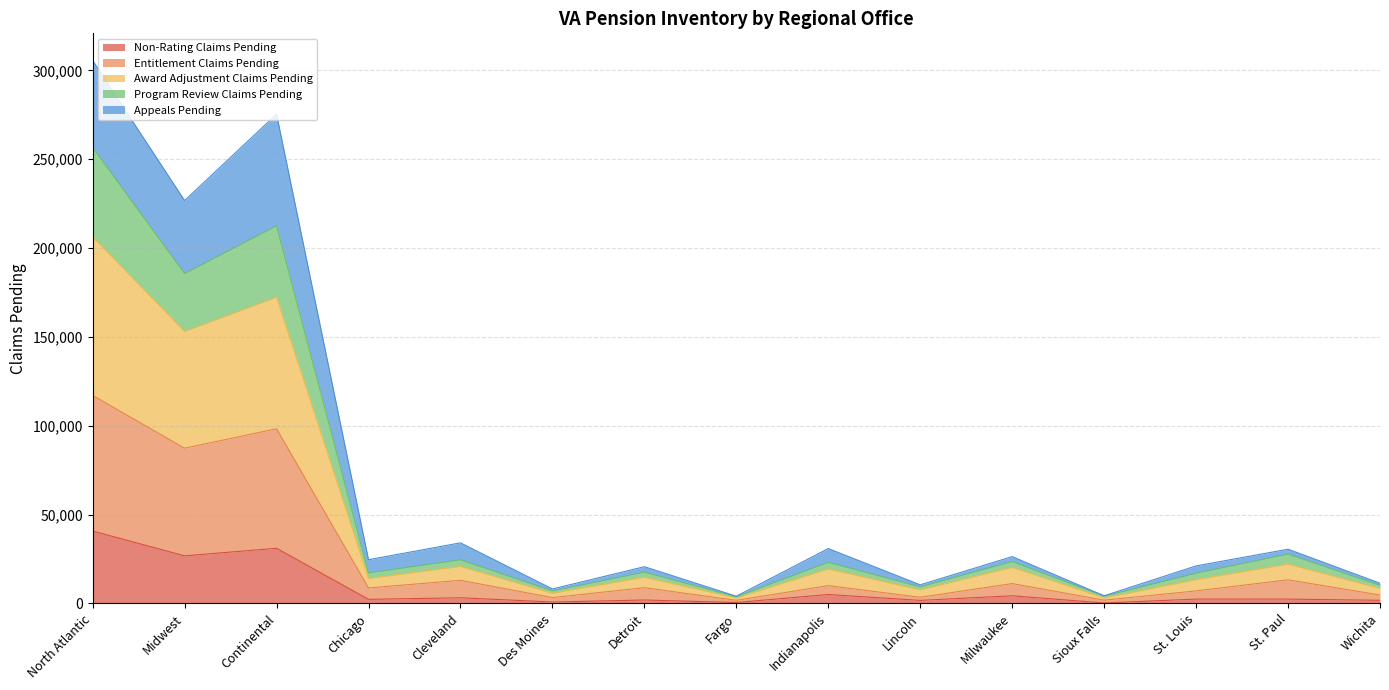

How many lines are shown in the chart?

5